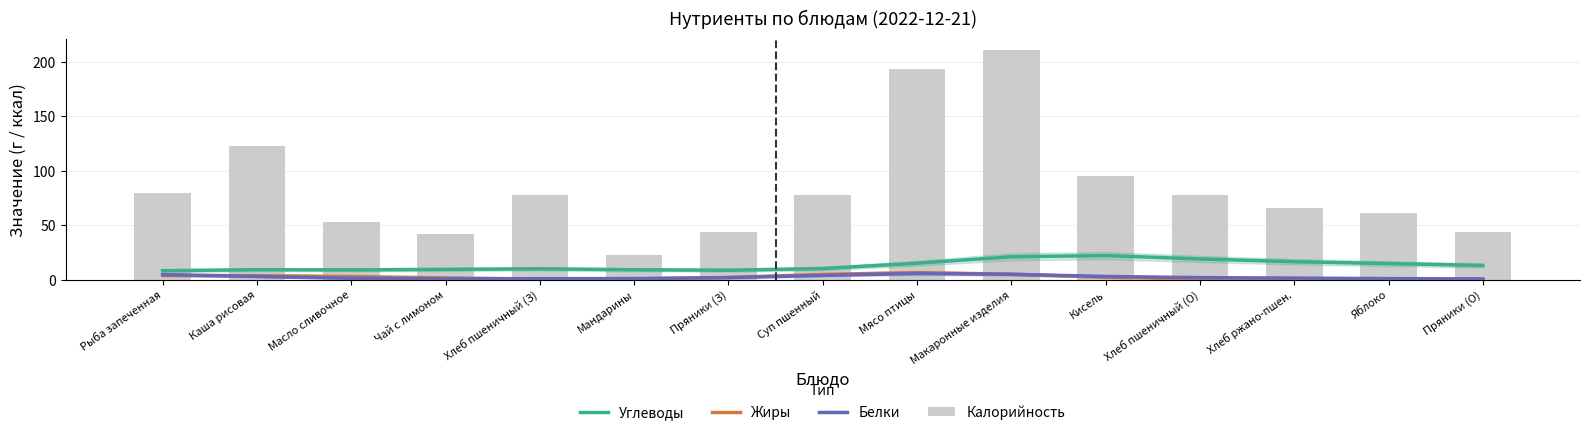

What is the lowest value of the Углеводы series?

8.4